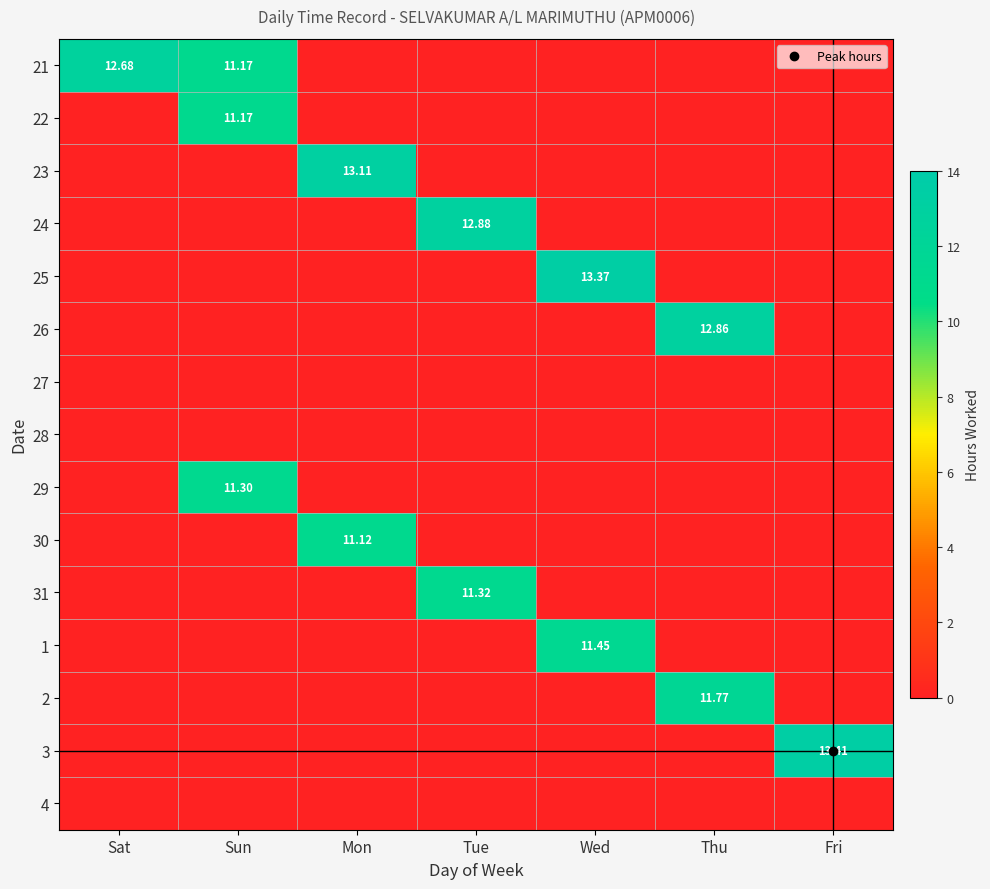

True or false: 25 has a value of 0.0 at Tue.

True